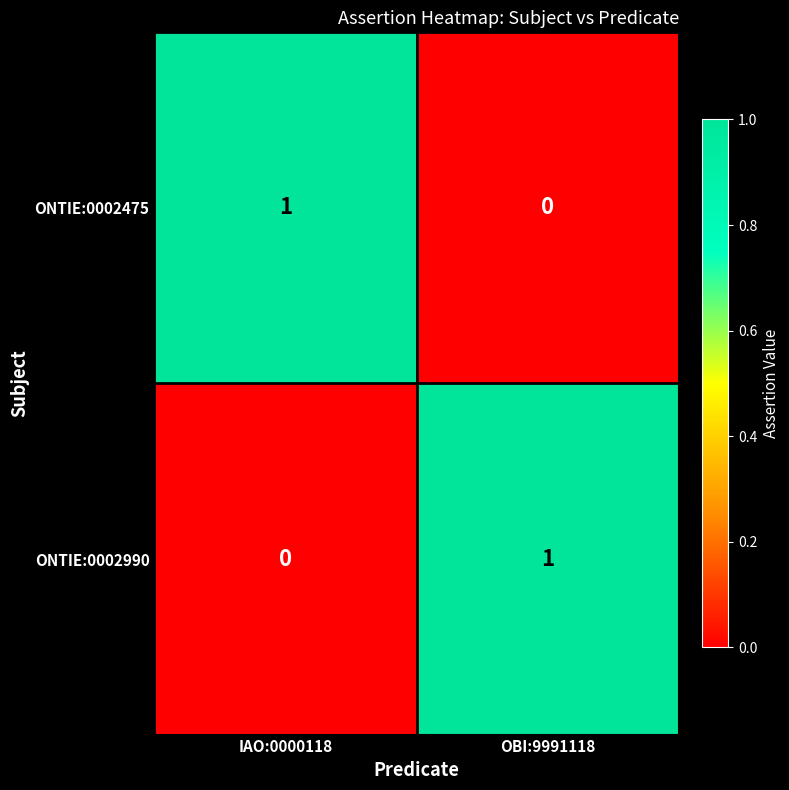

The value of ONTIE:0002990 at OBI:9991118 is 2. True or false?

False